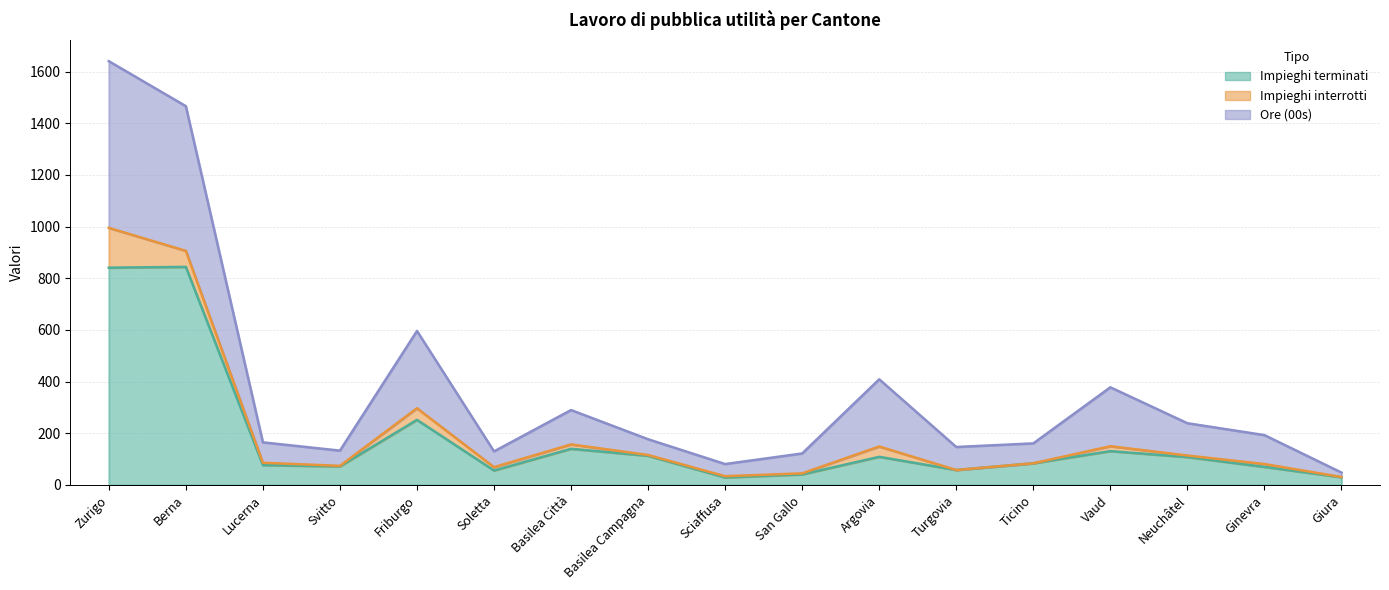

Does the chart have visible grid lines?

Yes